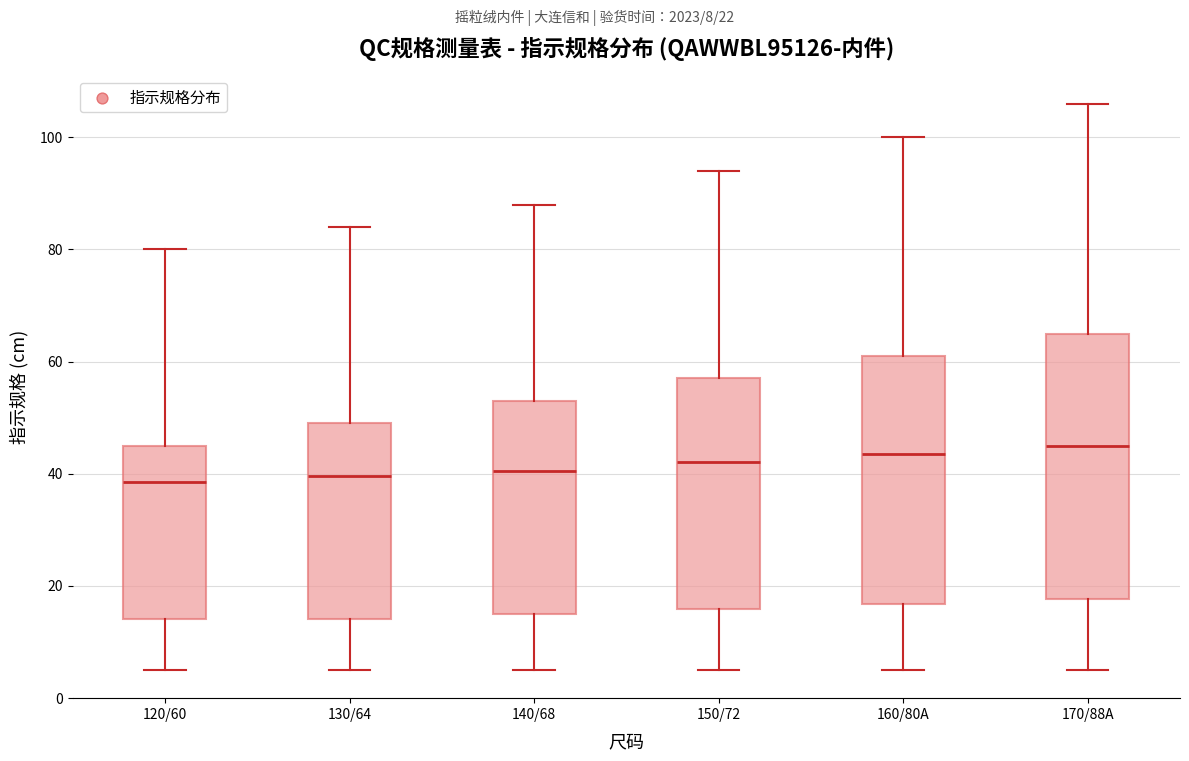

Reading left to right, read every box against the y-axis: the position of its median line, the range the box covers, and the ends of its whiskers. The values are not printed on the chart, so give them approximately, as read against the axis.

120/60: median 38, box 14 to 46, whiskers 6 to 80
130/64: median 40, box 14 to 50, whiskers 6 to 84
140/68: median 40, box 16 to 54, whiskers 6 to 88
150/72: median 42, box 16 to 58, whiskers 6 to 94
160/80A: median 44, box 16 to 62, whiskers 6 to 100
170/88A: median 46, box 18 to 66, whiskers 6 to 106